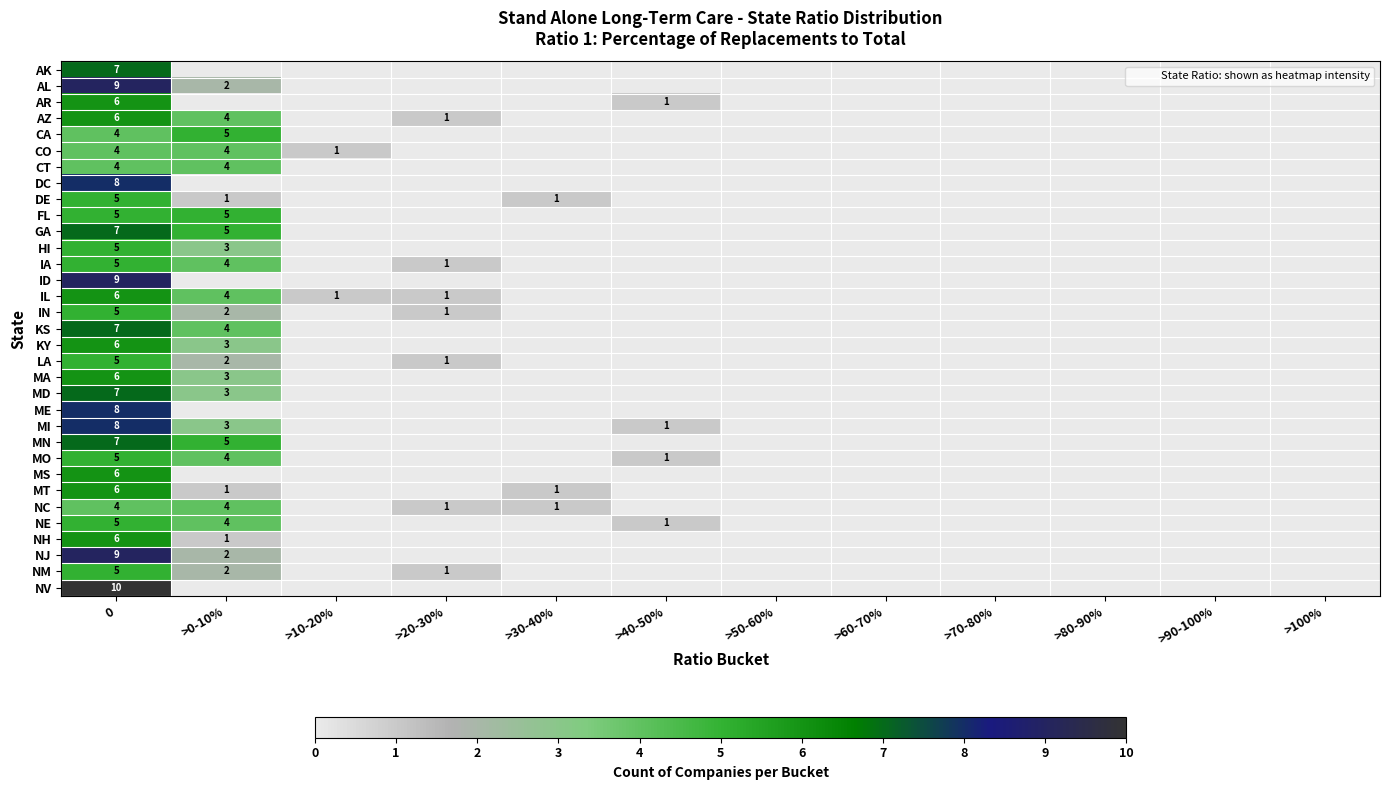

True or false: KY has a value of 6 at 0.

True